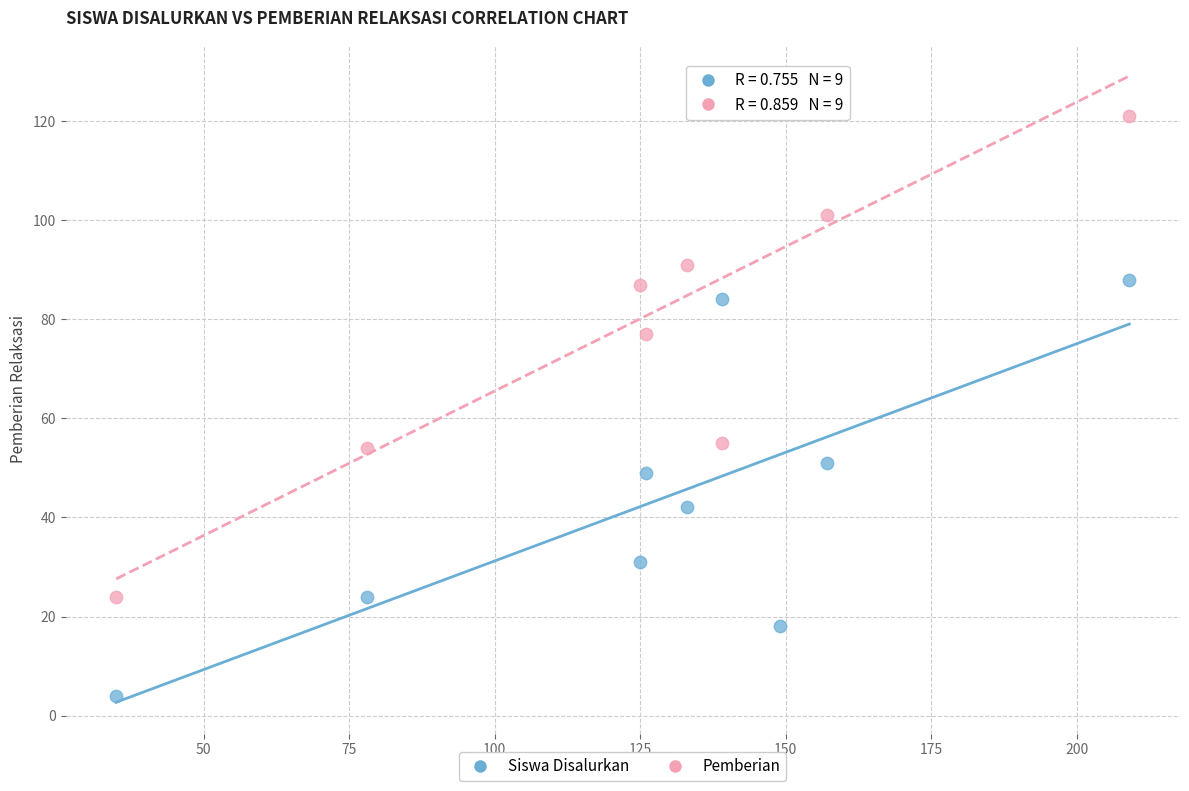

Which series has the largest Y range (max minus min)?

Pemberian